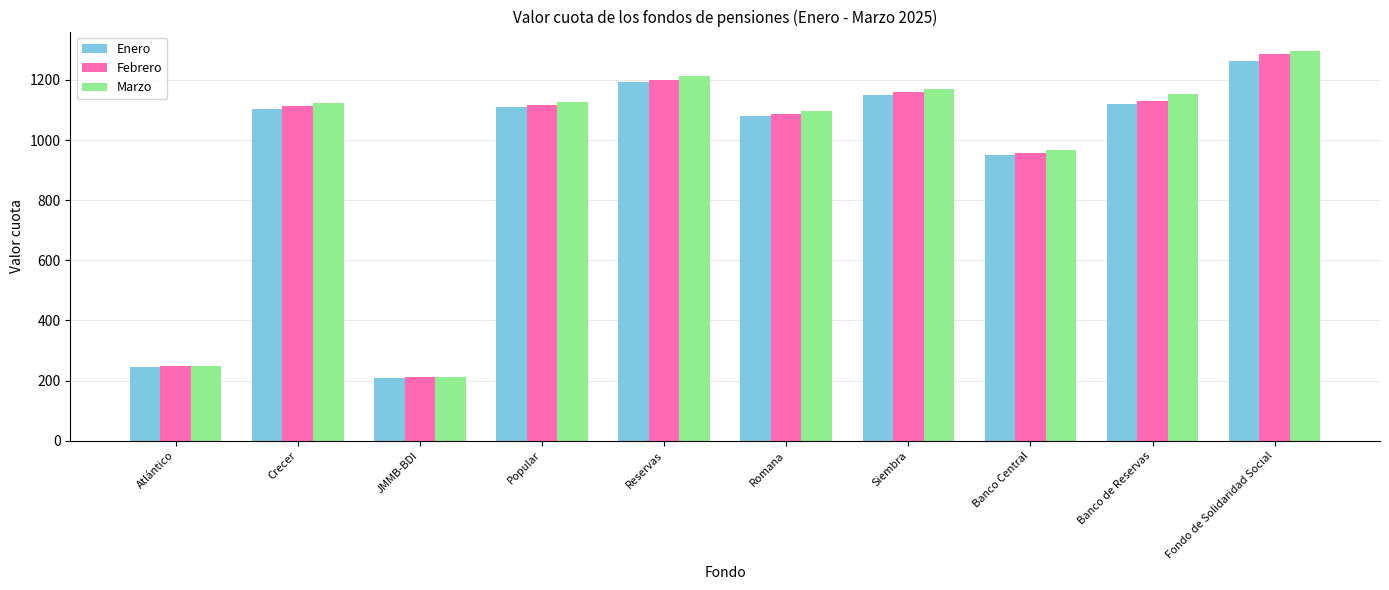

What is the approximate value of Febrero at Reservas?

1200.7